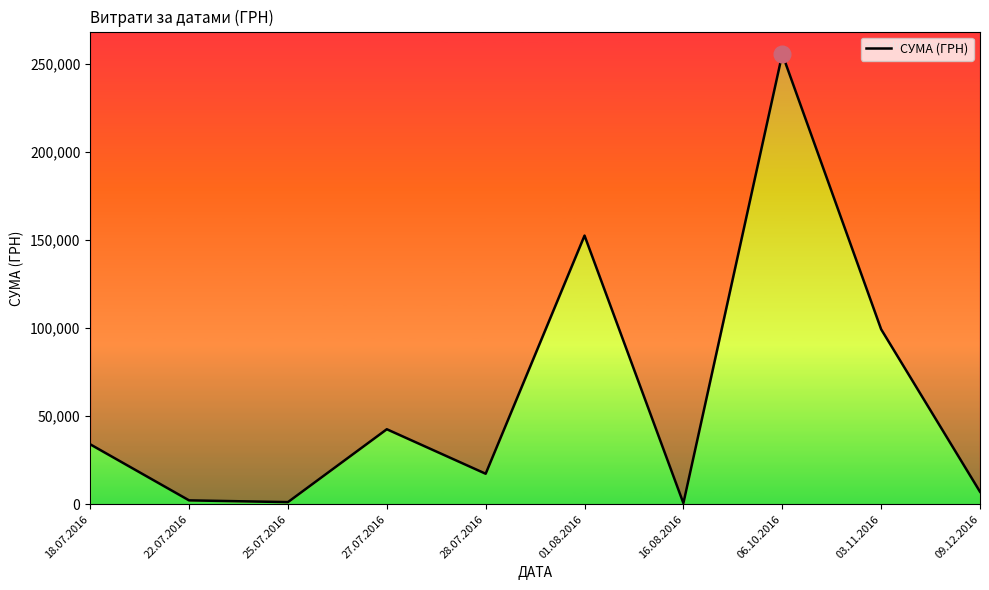

What is the difference between the maximum and minimum values?

254950.2